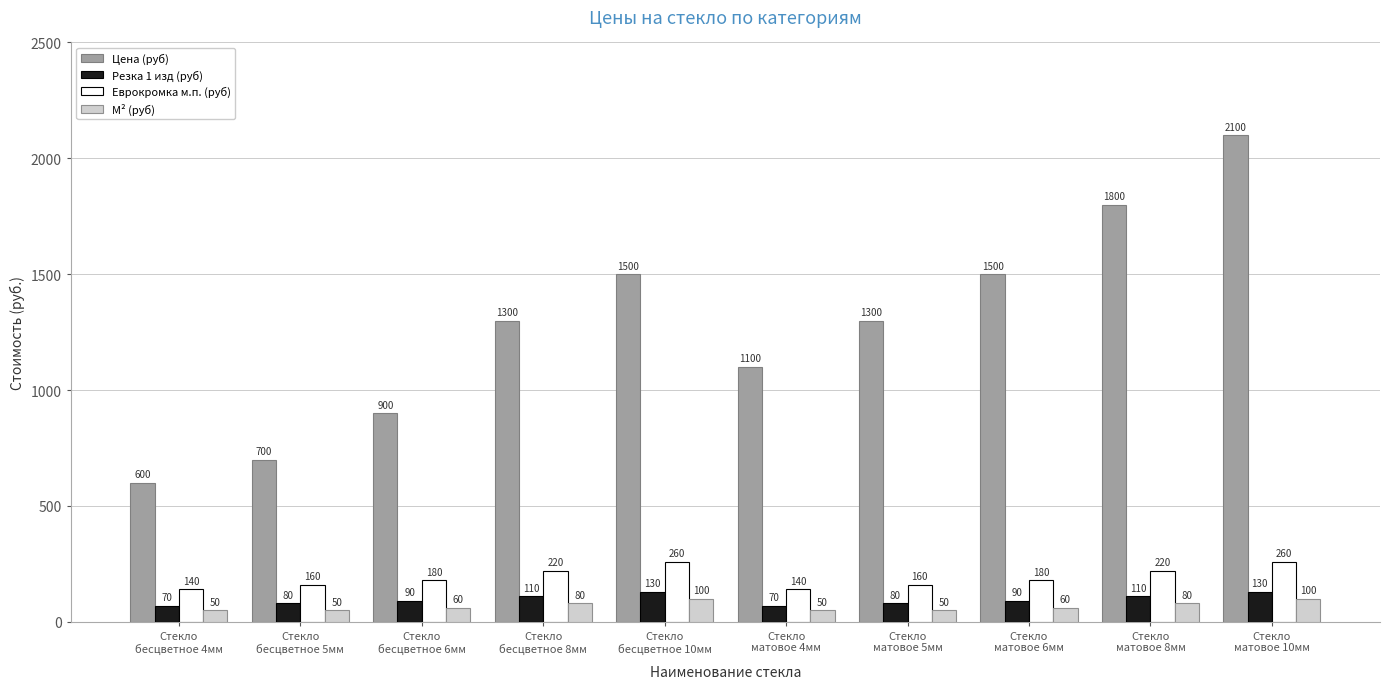

True or false: Резка 1 изд (руб) has a value of 80 at Стекло
матовое 5мм.

True